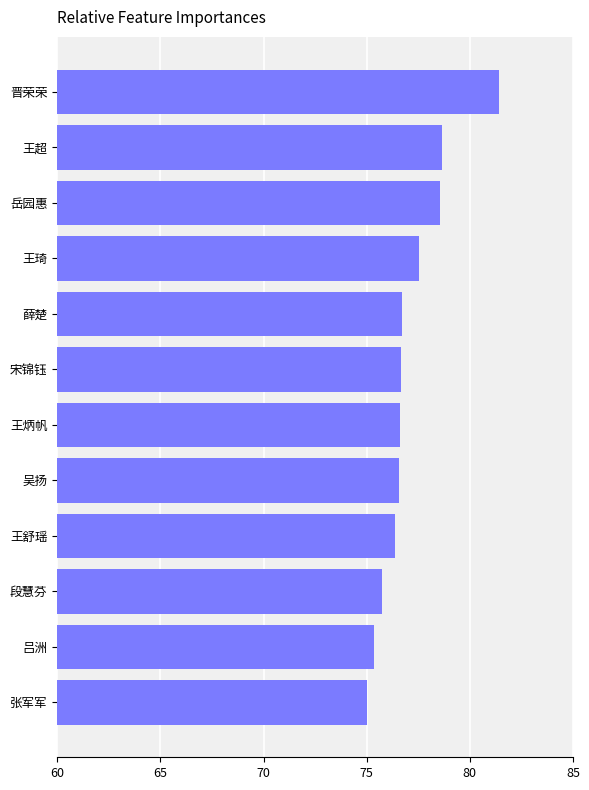

Which category has the lowest value across all series?

张军军